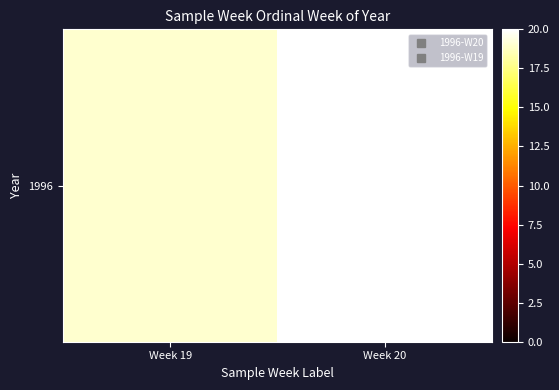

What is the smallest value displayed?

19